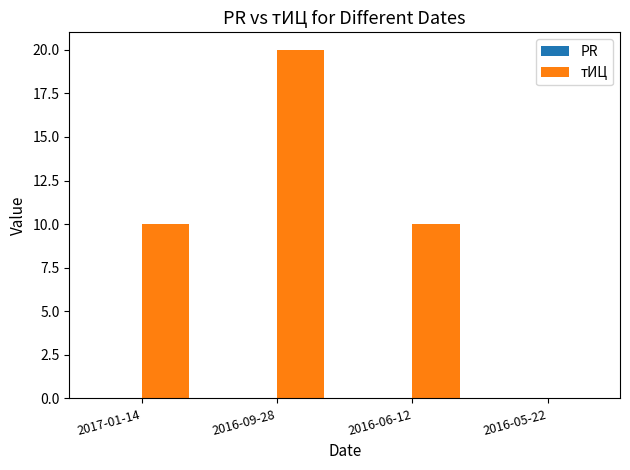

Read the value at 2016-06-12.

10